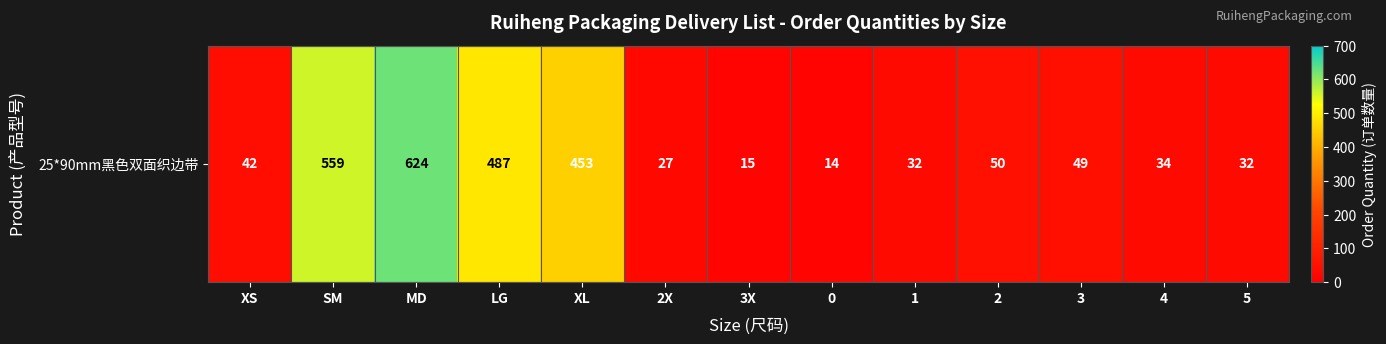

Reading left to right, extract all data points from this chart.

42	559	624	487	453	27	15	14	32	50	49	34	32